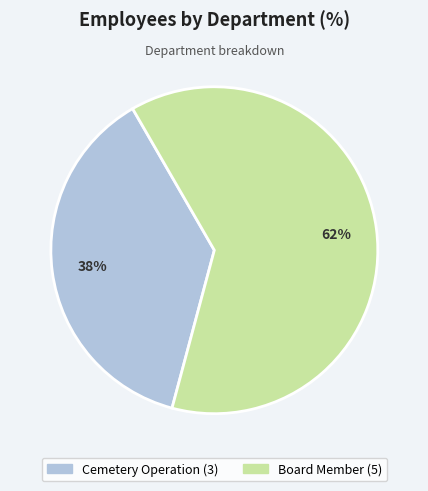

Does Board Member represent more than half of the total?

Yes